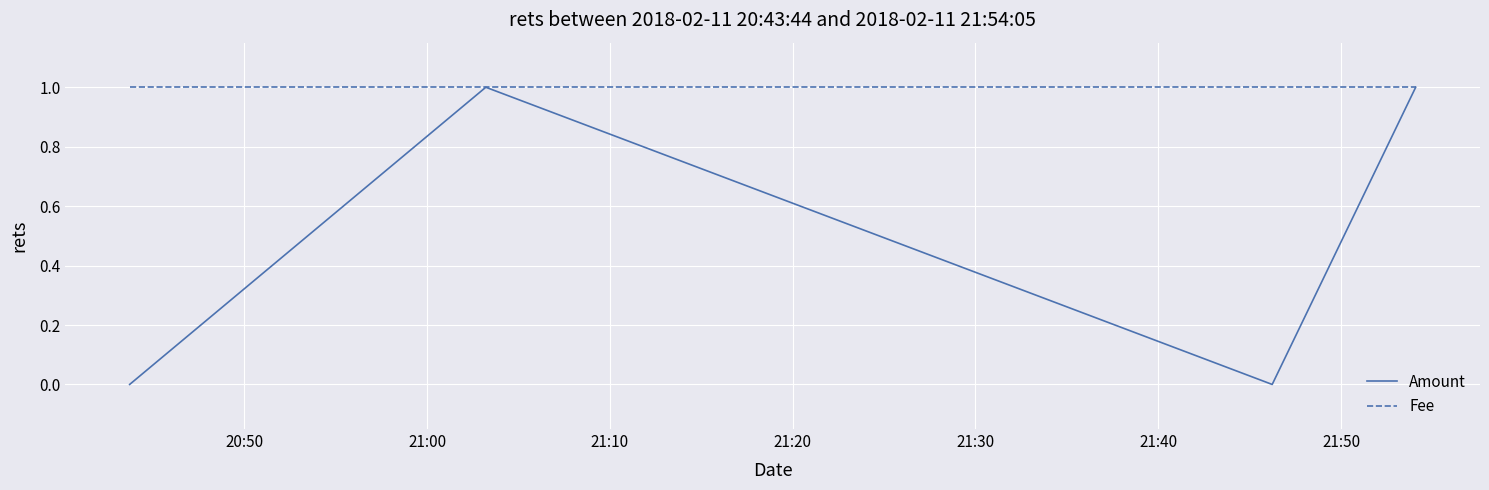

Which series has the widest spread of values?

Amount